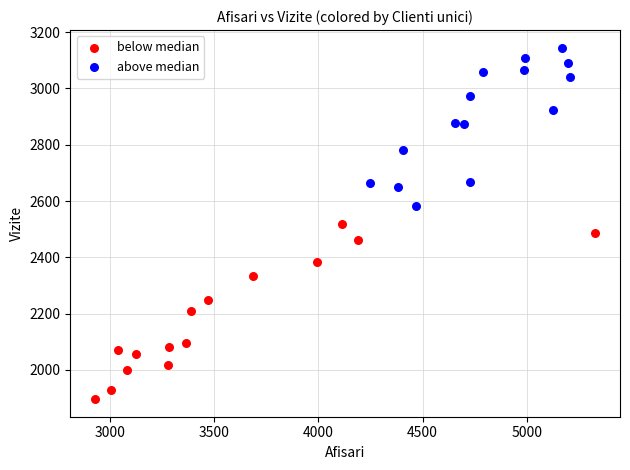

Which series reaches the maximum Y coordinate?

above median